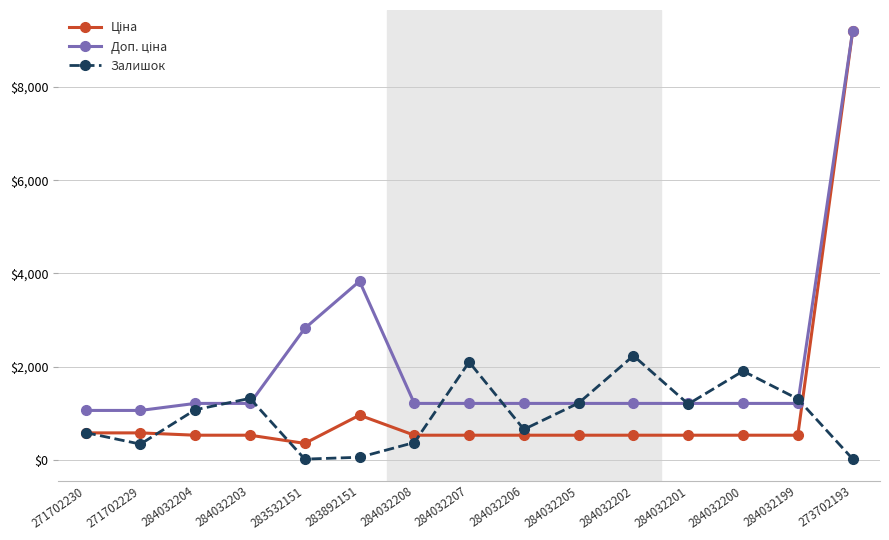

What is the lowest value of the Залишок series?

15.0